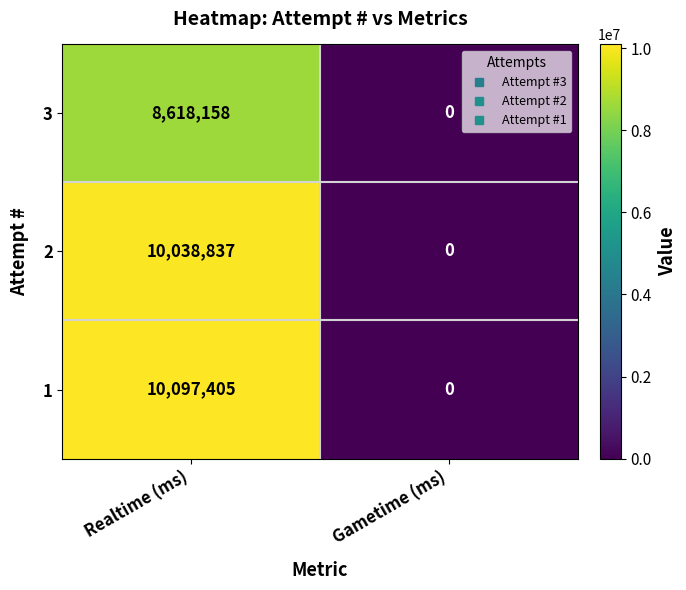

What is the spread (max minus min) of values at Realtime (ms)?

1479247